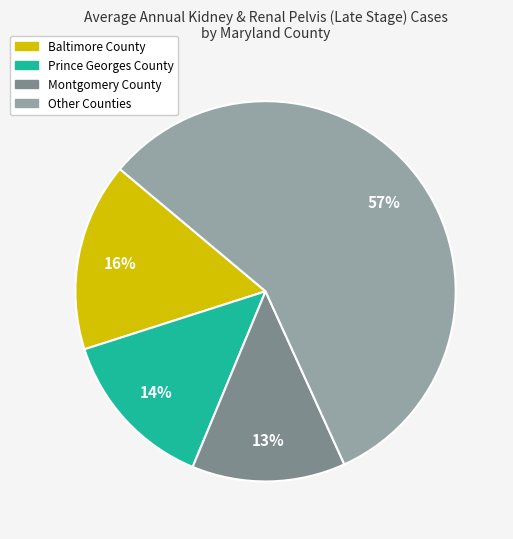

To the nearest percent, what is the average slice percentage?

25%